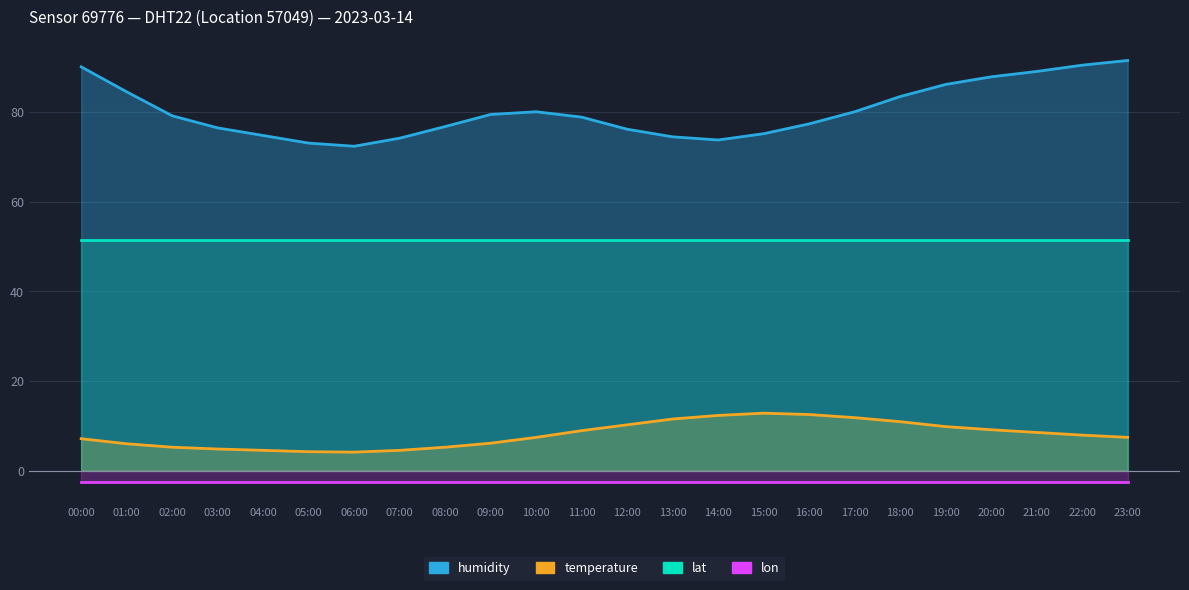

At which label is temperature closest to 8?

22:00